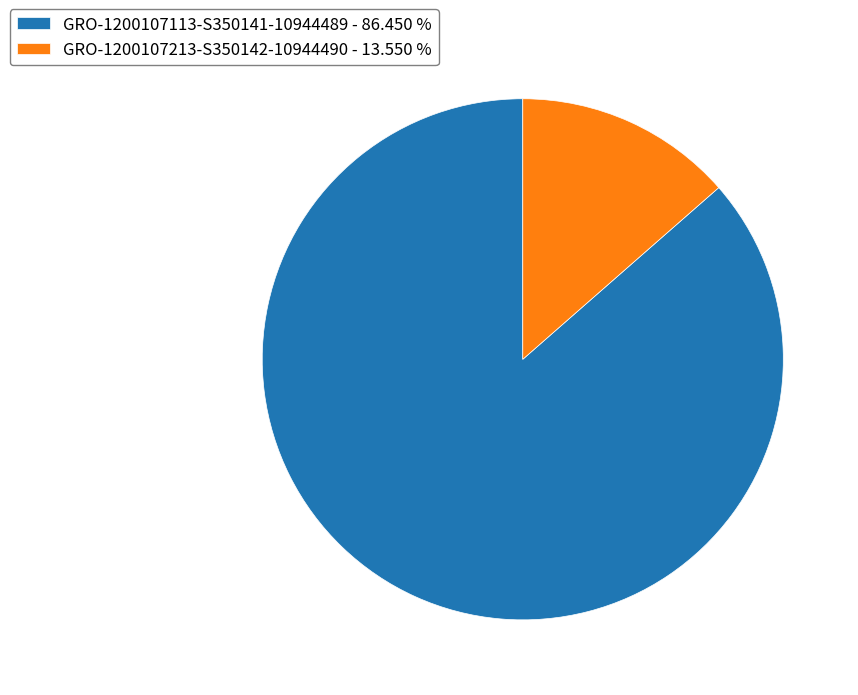

Does GRO-1200107213-S350142-10944490 - 13.550 % represent more than half of the total?

No